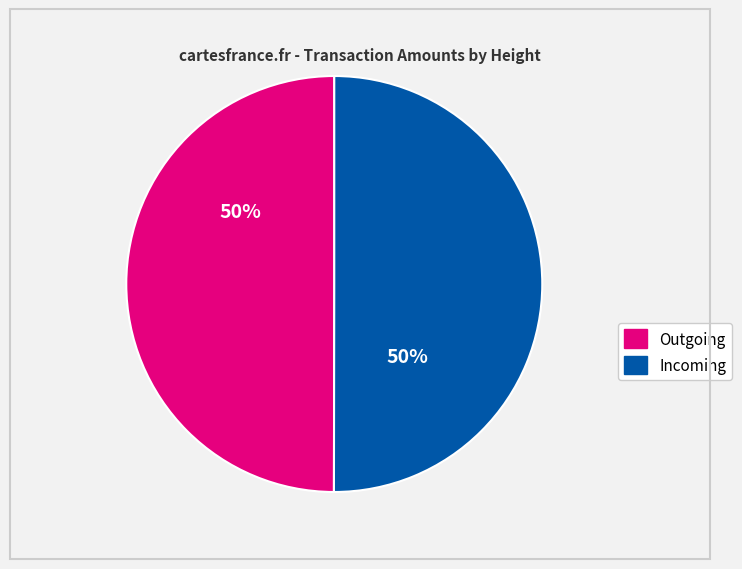

To the nearest percent, what is the average slice percentage?

50%